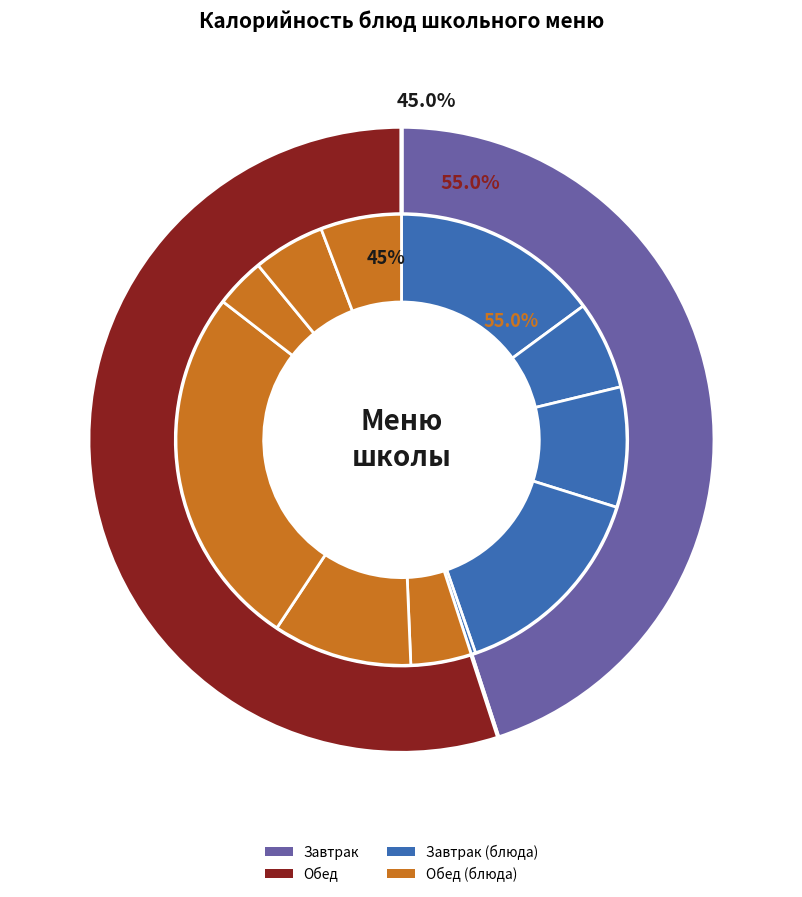

To the nearest percent, what portion does Салат из белокочанной капусты с яблоками represent?

4%